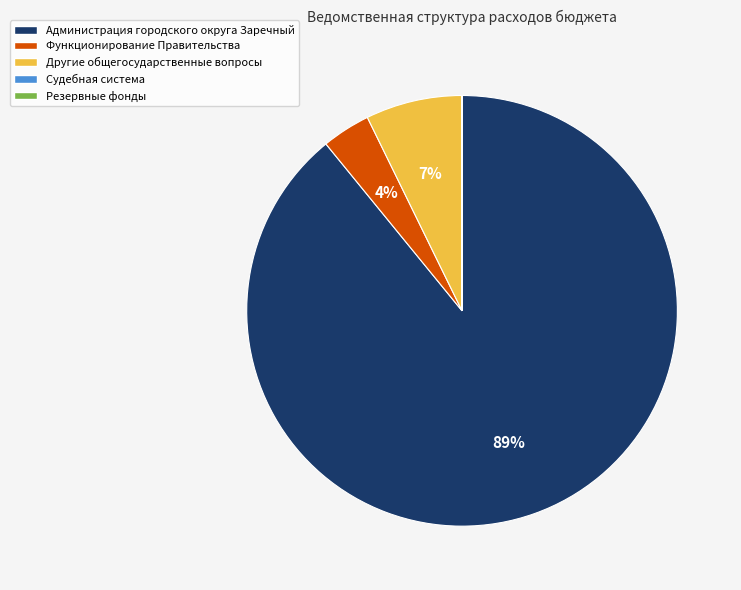

What is the largest slice in the pie chart?

Администрация городского округа Заречный